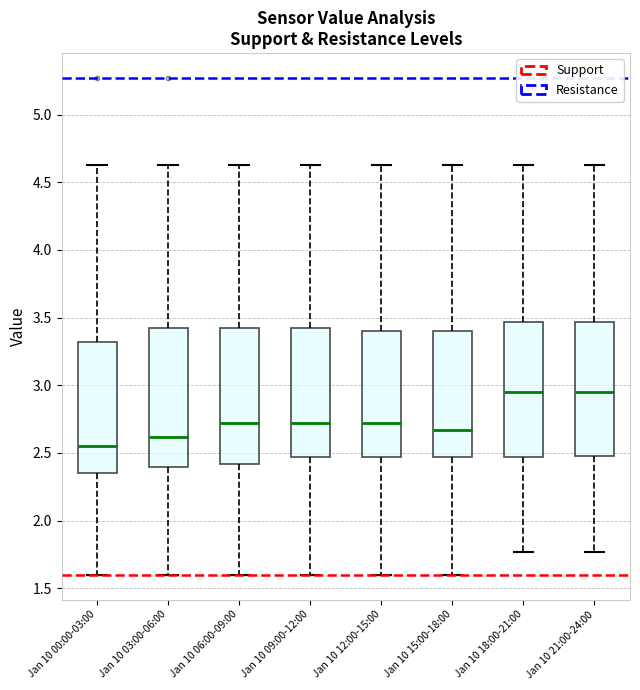

Reading left to right, read every box against the y-axis: the position of its median line, the range the box covers, and the ends of its whiskers. The values are not printed on the chart, so give them approximately, as read against the axis.

Jan 10 00:00-03:00: median 2.55, box 2.35 to 3.30, whiskers 1.60 to 4.65
Jan 10 03:00-06:00: median 2.60, box 2.40 to 3.40, whiskers 1.60 to 4.65
Jan 10 06:00-09:00: median 2.70, box 2.40 to 3.40, whiskers 1.60 to 4.65
Jan 10 09:00-12:00: median 2.70, box 2.45 to 3.40, whiskers 1.60 to 4.65
Jan 10 12:00-15:00: median 2.70, box 2.45 to 3.40, whiskers 1.60 to 4.65
Jan 10 15:00-18:00: median 2.65, box 2.45 to 3.40, whiskers 1.60 to 4.65
Jan 10 18:00-21:00: median 2.95, box 2.45 to 3.45, whiskers 1.75 to 4.65
Jan 10 21:00-24:00: median 2.95, box 2.50 to 3.45, whiskers 1.75 to 4.65